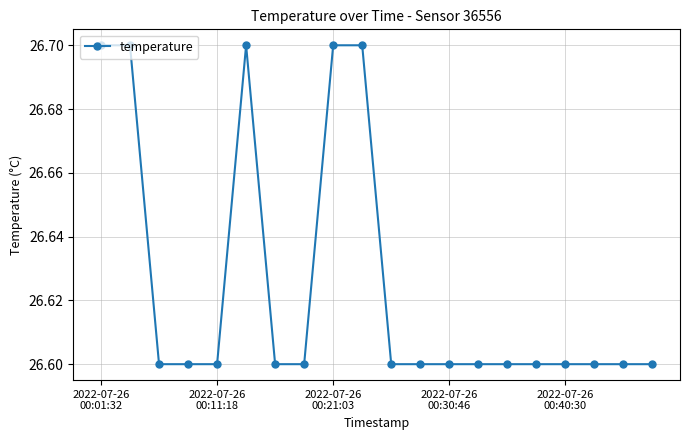

What is the value of the 14th point from the left?

26.6